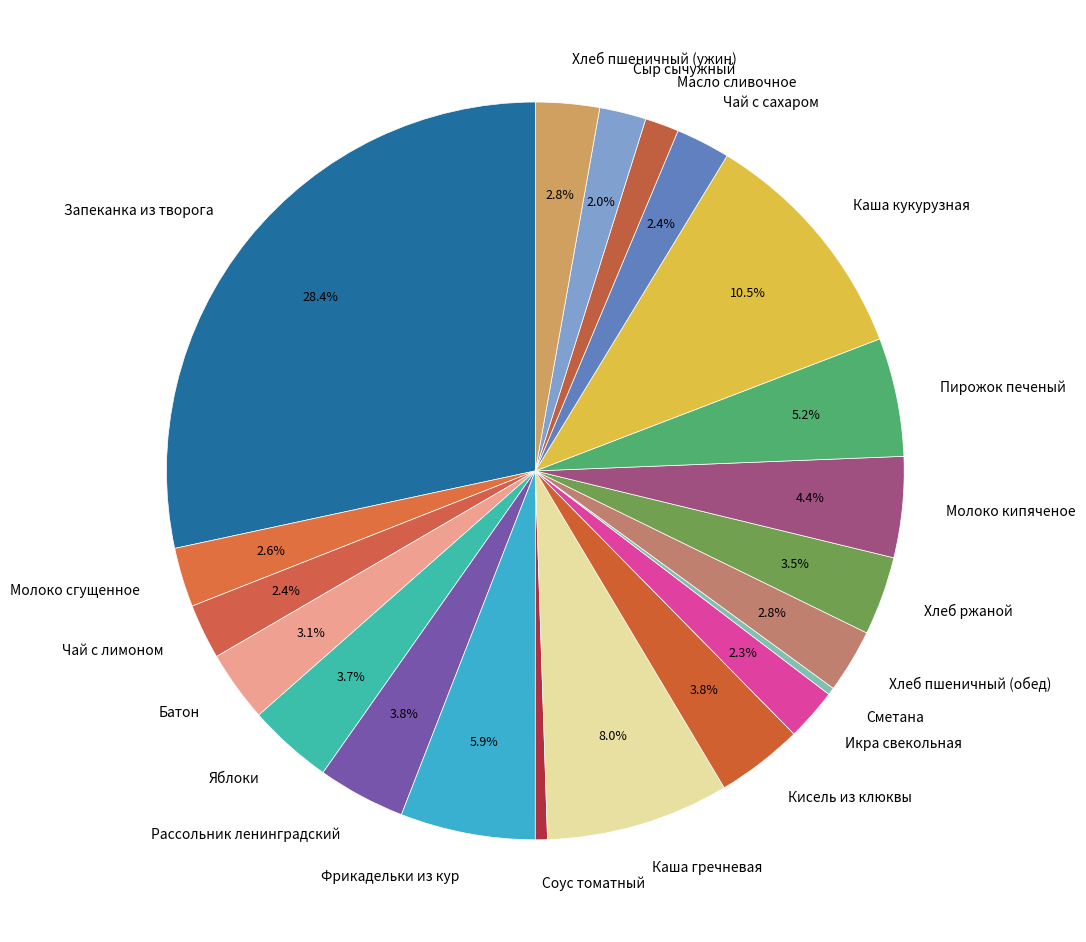

How many slices are in this pie chart?

21